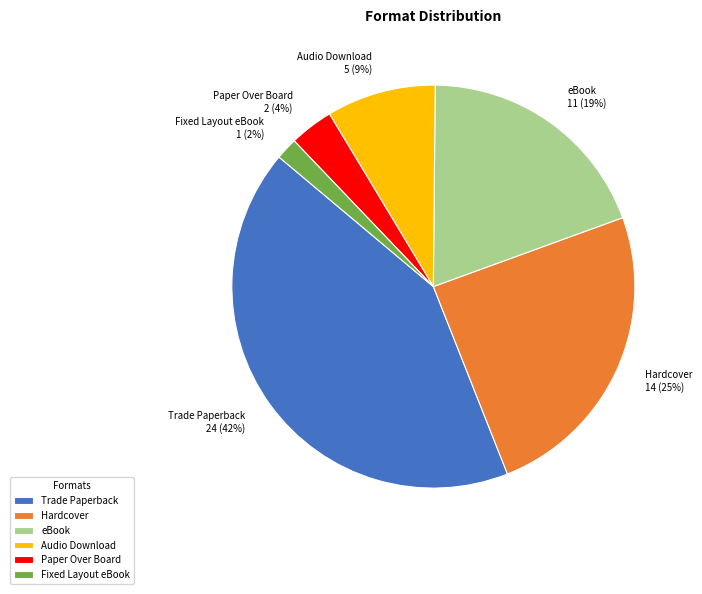

True or false: Hardcover accounts for 39% of the total.

False